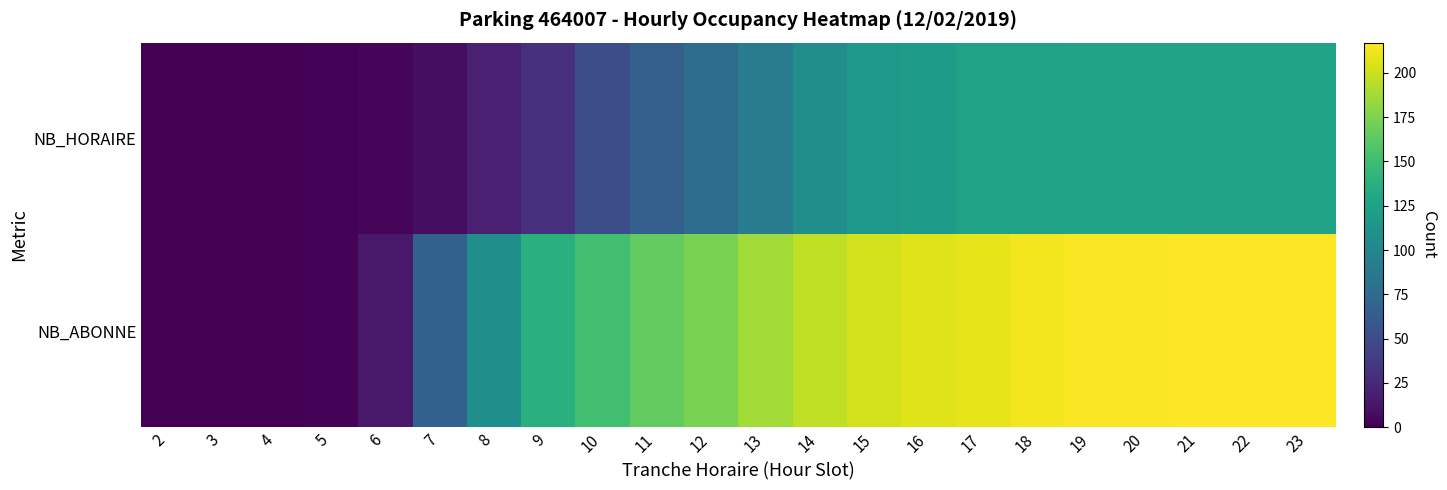

Reading left to right, extract all data points from this chart.

NB_HORAIRE: 2=0	3=0	4=0	5=2	6=4	7=8	8=20	9=30	10=52	11=66	12=77	13=91	14=107	15=116	16=120	17=125	18=125	19=127	20=127	21=127	22=127	23=127
NB_ABONNE: 2=0	3=0	4=0	5=2	6=15	7=67	8=108	9=138	10=151	11=165	12=173	13=187	14=196	15=202	16=206	17=209	18=213	19=216	20=216	21=217	22=217	23=217